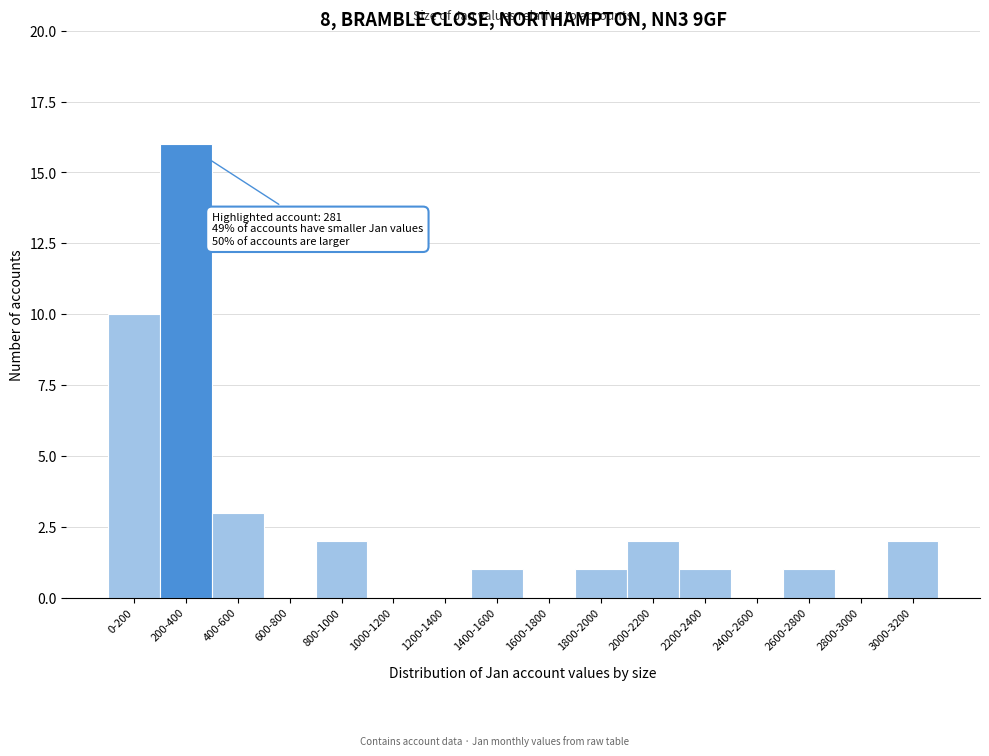

Reading left to right, transcribe all the data shown in this chart.

0-200=10	200-400=16	400-600=3	600-800=0	800-1000=2	1000-1200=0	1200-1400=0	1400-1600=1	1600-1800=0	1800-2000=1	2000-2200=2	2200-2400=1	2400-2600=0	2600-2800=1	2800-3000=0	3000-3200=2